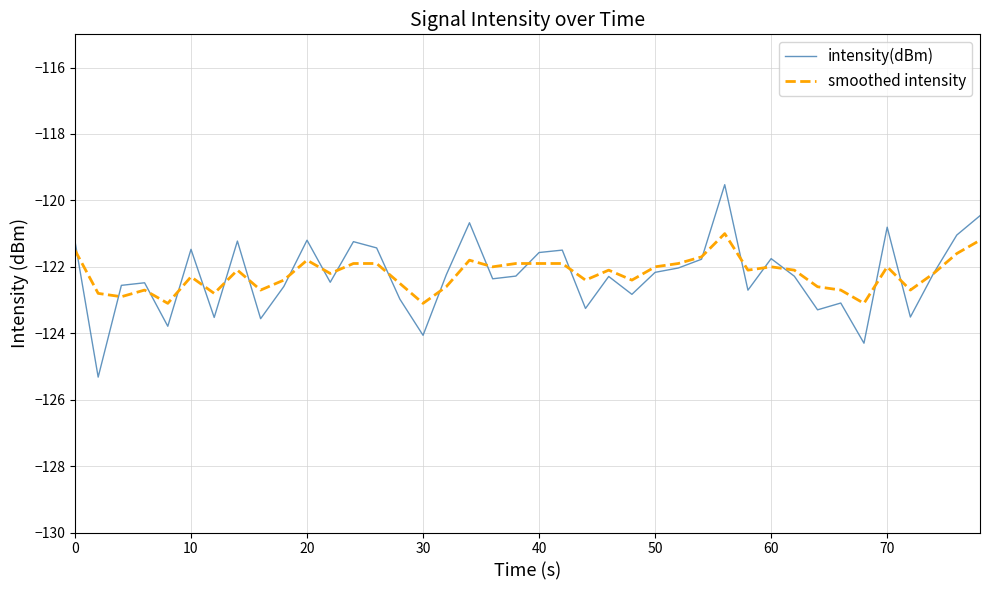

Rank the series by their maximum value, from lowest to highest.

smoothed intensity, intensity(dBm)